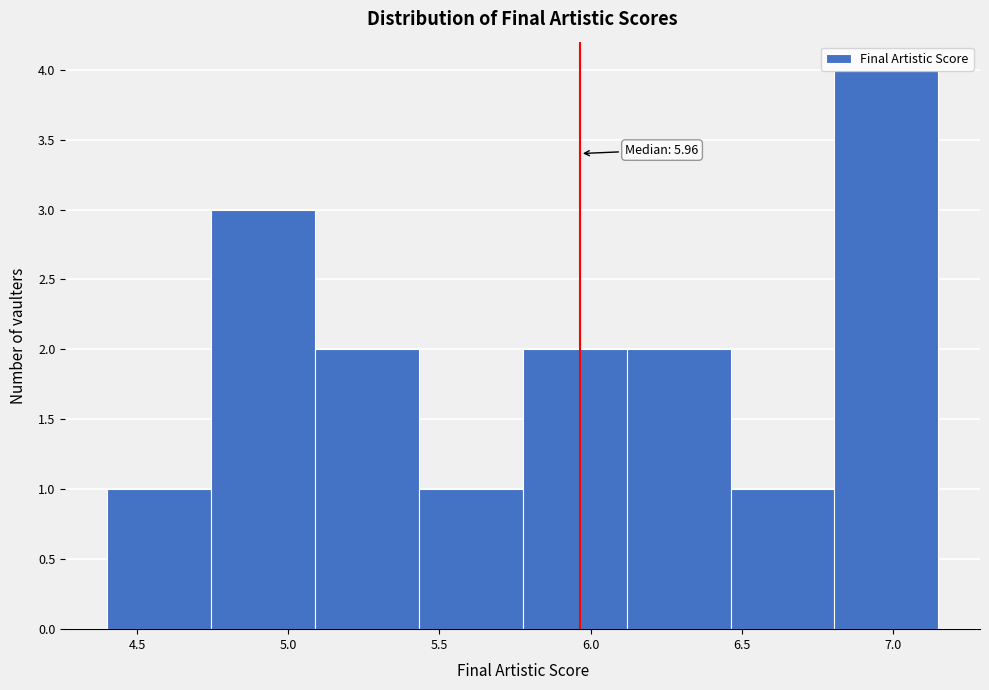

Which range on the x-axis has the tallest bar?

6.80 to 7.15